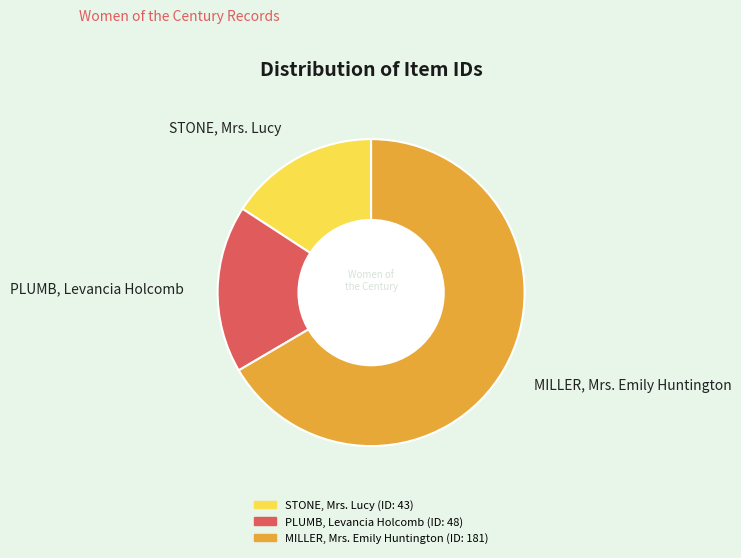

Does any single category account for the majority?

Yes